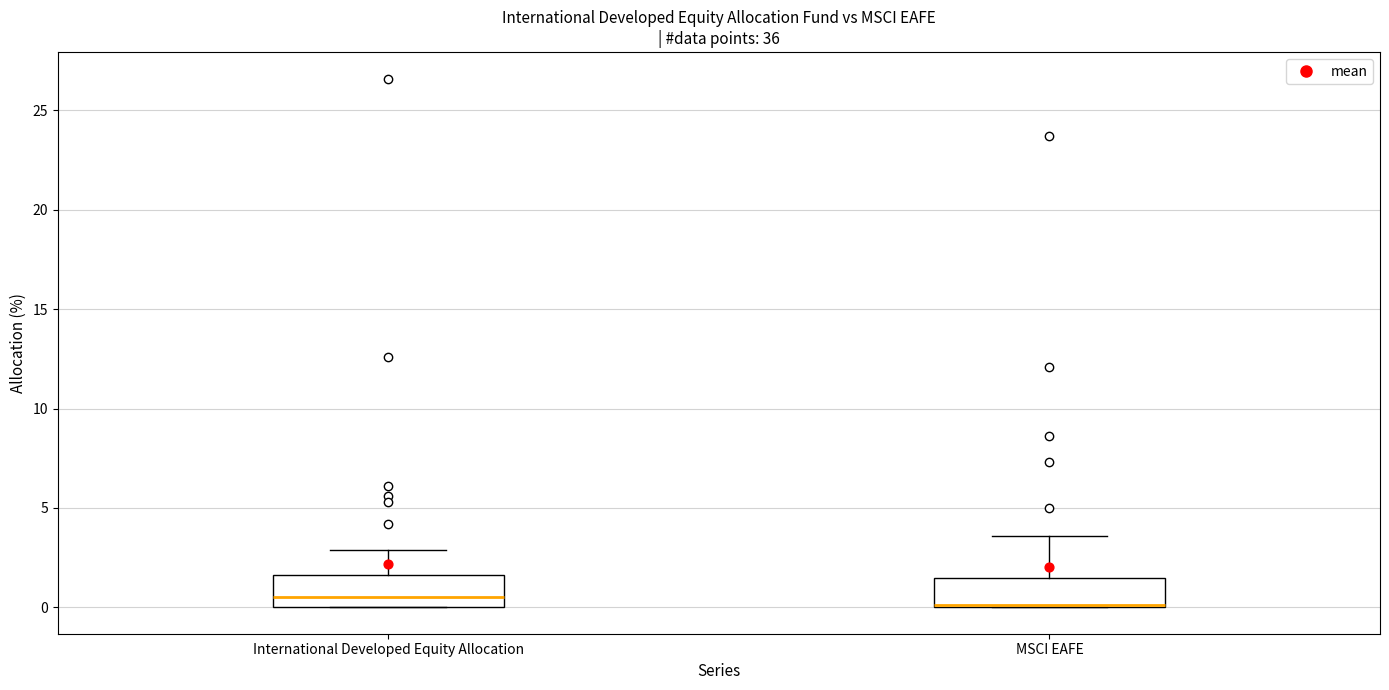

Reading left to right, read every box against the y-axis: the position of its median line, the range the box covers, and the ends of its whiskers. The values are not printed on the chart, so give them approximately, as read against the axis.

International Developed Equity Allocation: median 0.5, box 0.0 to 1.5, whiskers 0.0 to 3.0
MSCI EAFE: median 0.0 (drawn on the box's lower edge), box 0.0 to 1.5, whiskers 0.0 to 3.5